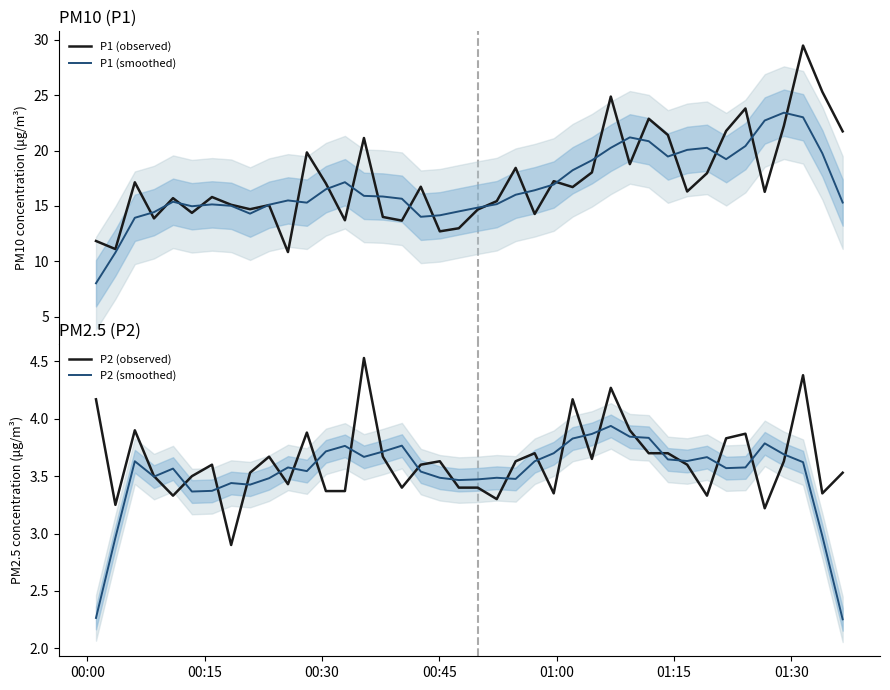

What is the value of the P1 (observed) point at the 40th from the left?

21.7